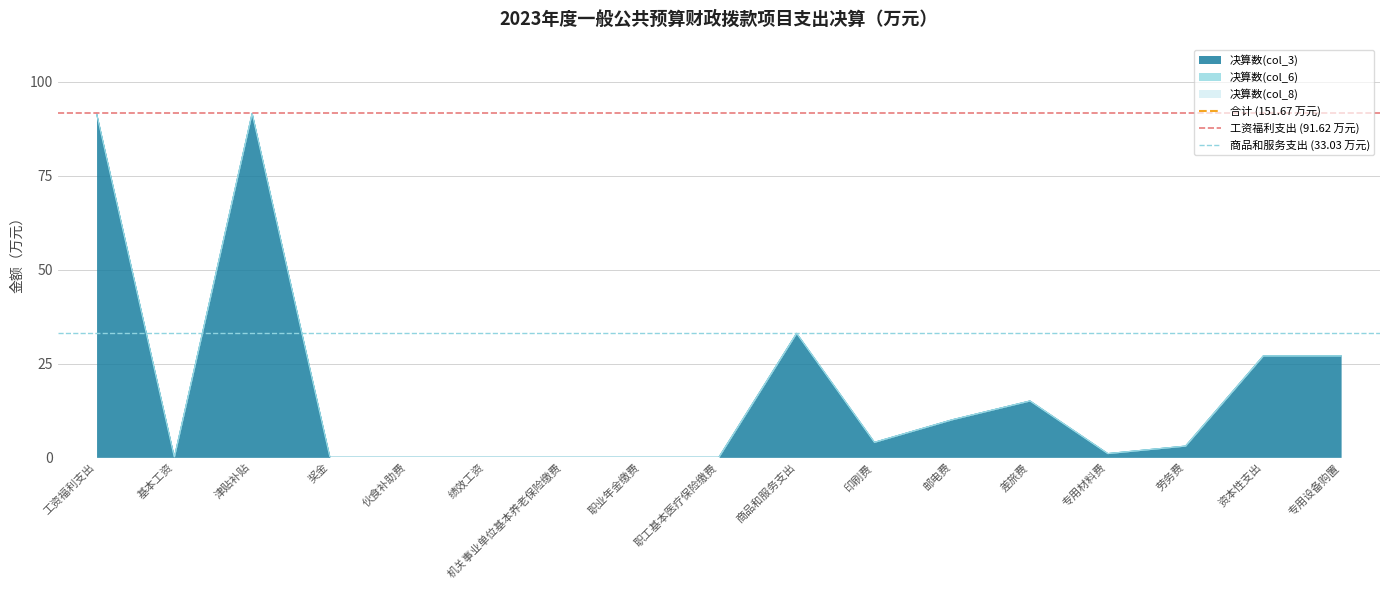

Is it true that 商品和服务支出 (33.03 万元) equals 18.0 at 基本工资?

False